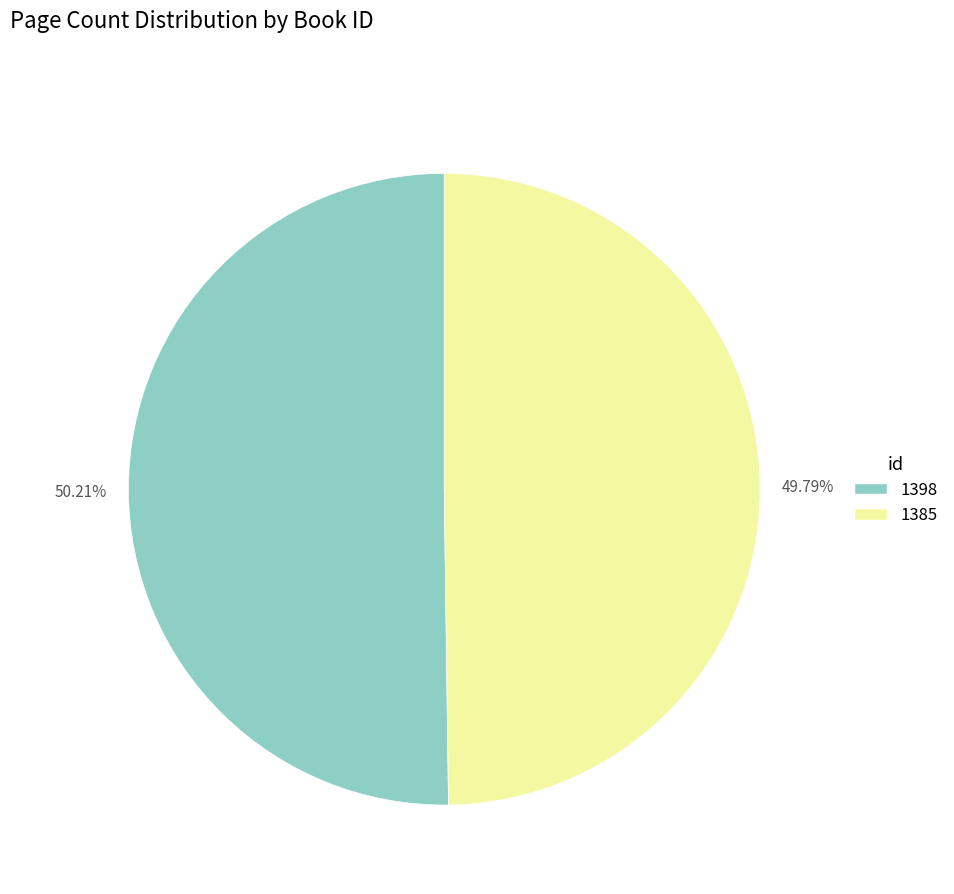

Is there any slice that represents more than half of the pie?

Yes